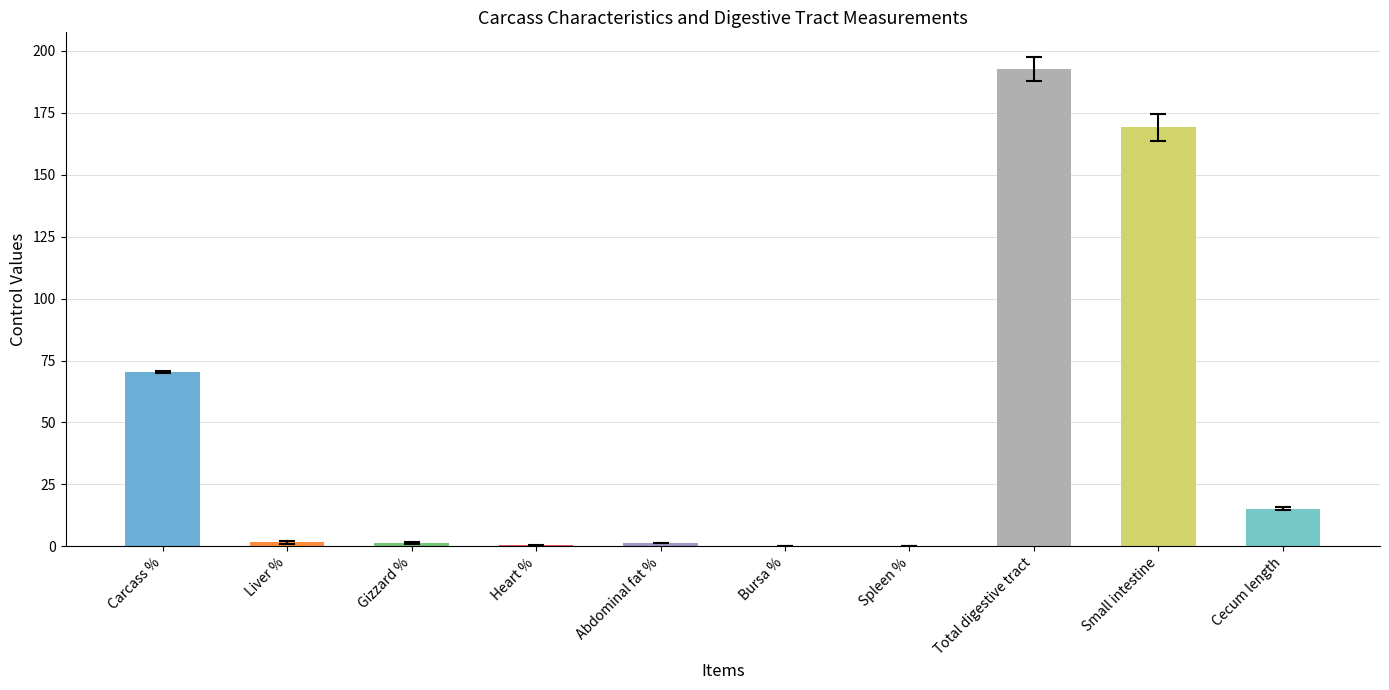

Read the value at Spleen %.

0.1